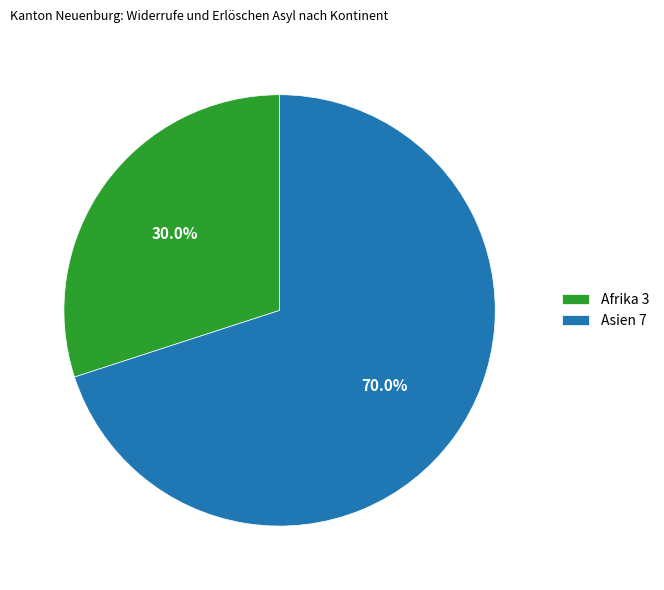

How much of the chart is everything except Asien 7?

30.0%